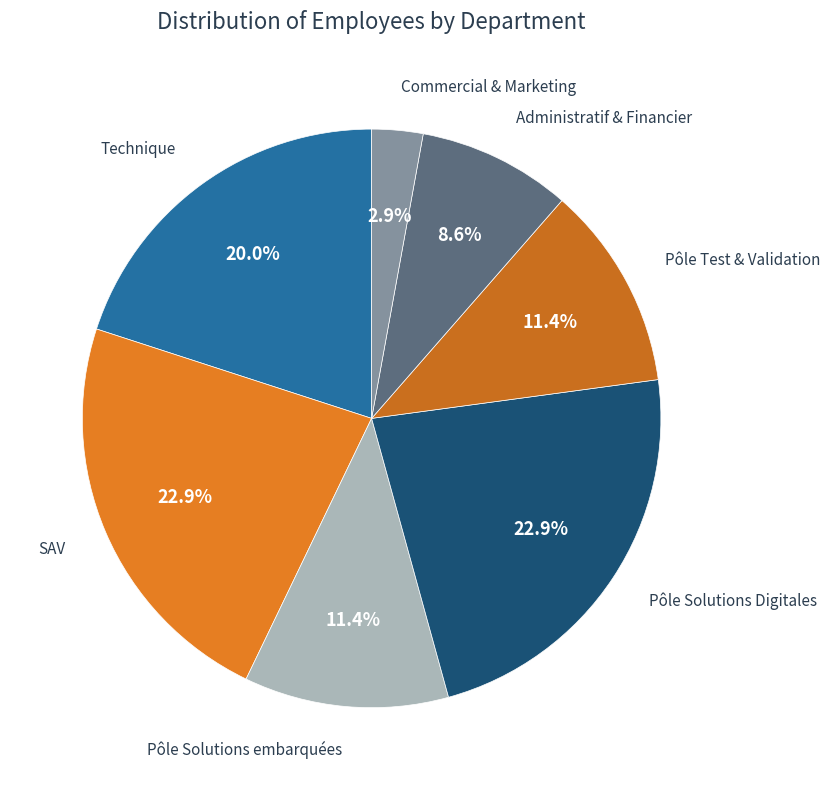

To the nearest percent, what is the difference between the Pôle Solutions Digitales and Commercial & Marketing slice percentages?

20%